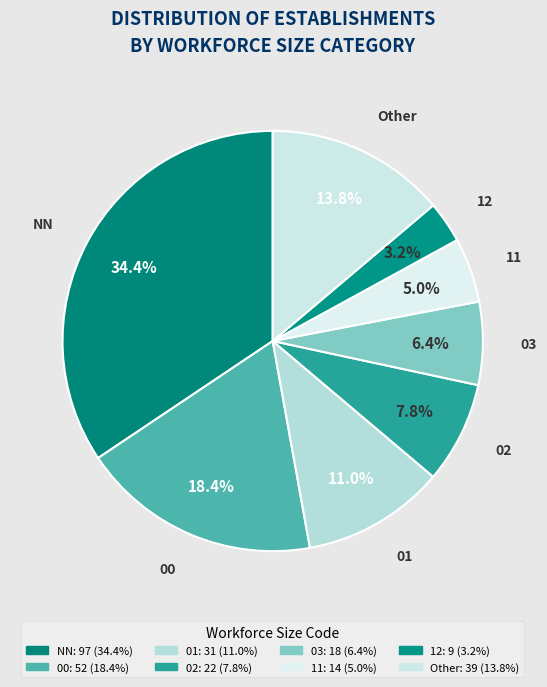

Which slice is the smallest?

12